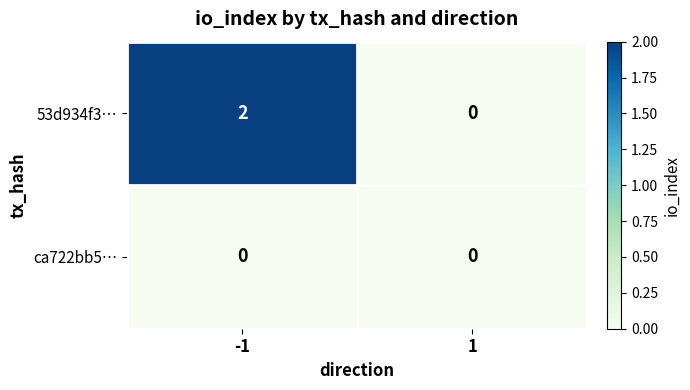

Rank the series by their maximum value, from highest to lowest.

53d934f3…, ca722bb5…